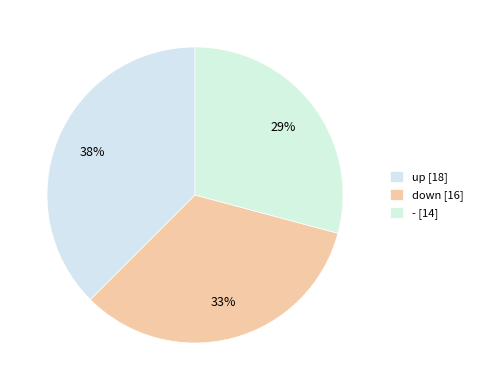

True or false: - accounts for 29% of the total.

True